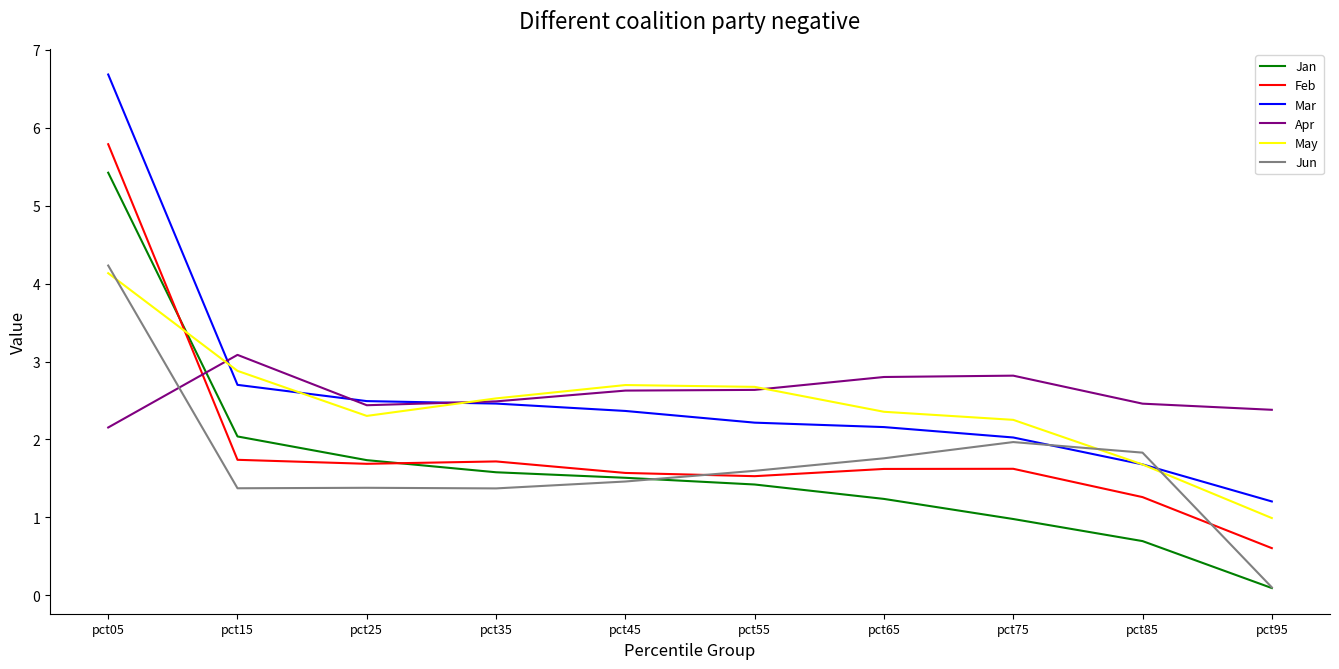

True or false: Feb has a value of 1.7 at pct15.

True